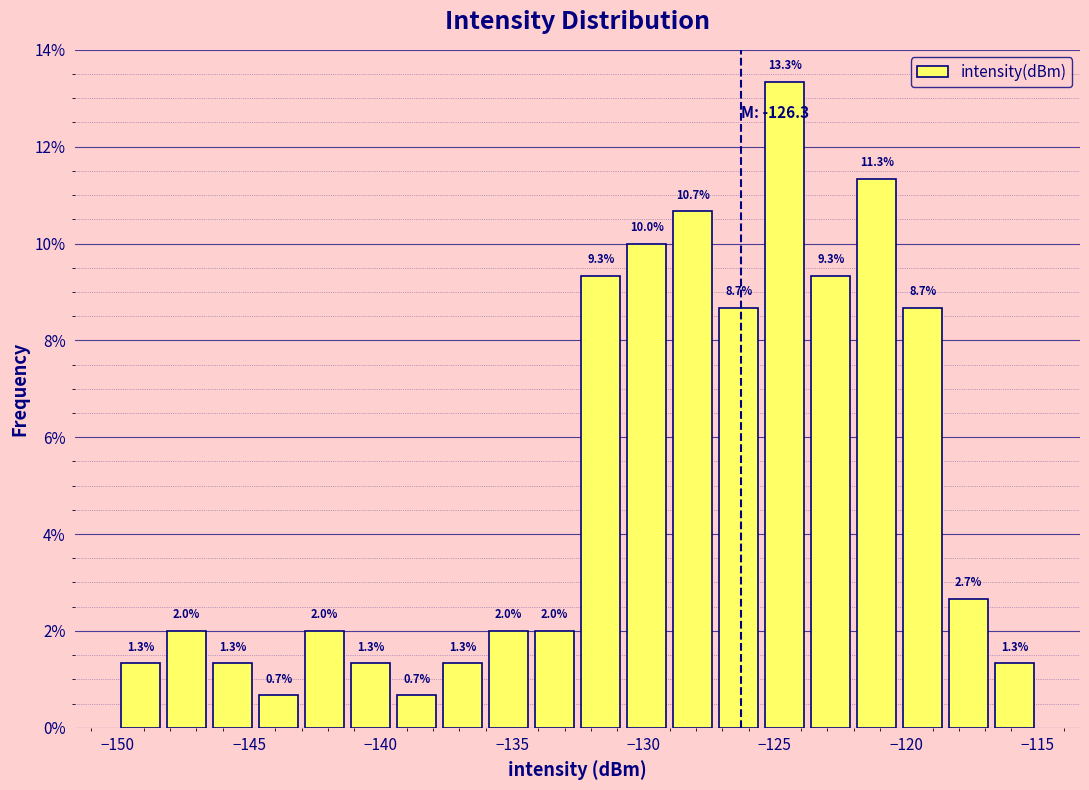

Read against the x-axis, roughly where is the centre of the tallest bar?

-124.5